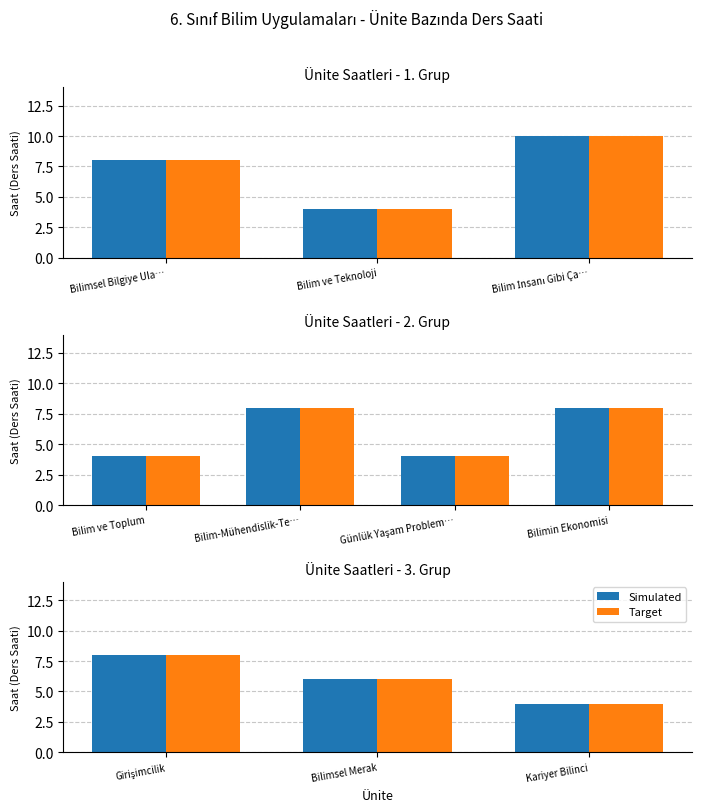

How many bars are there in each group?

2